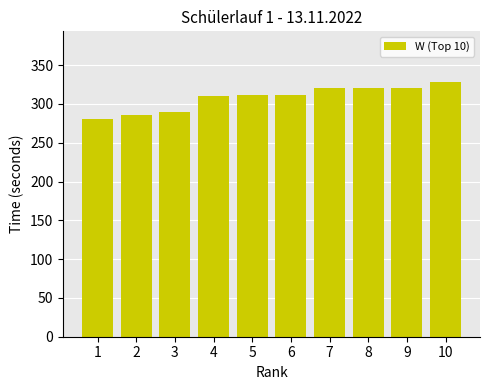

Count the number of data series in this chart.

1